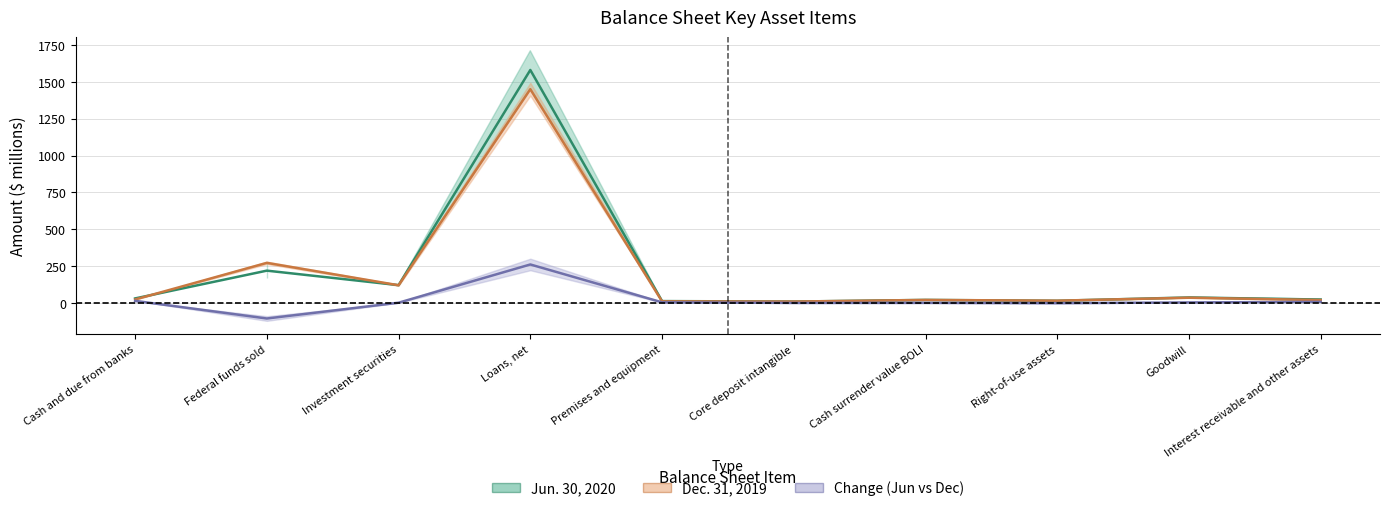

What is the label of the 8th point from the left?

Right-of-use assets